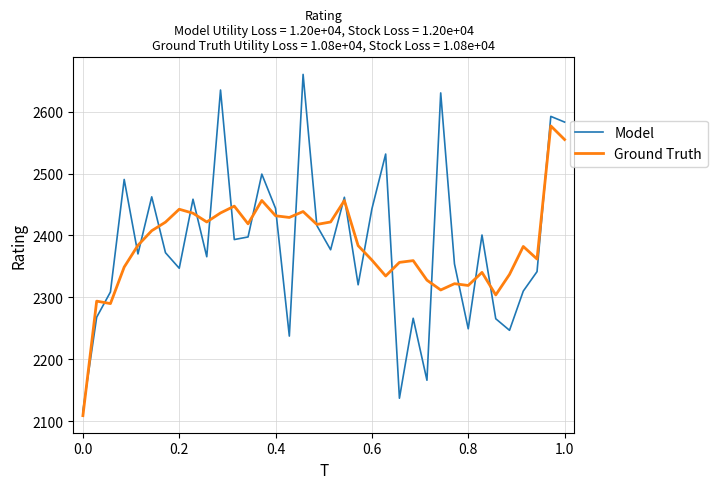

List the series in order of their peak value, lowest first.

Ground Truth, Model